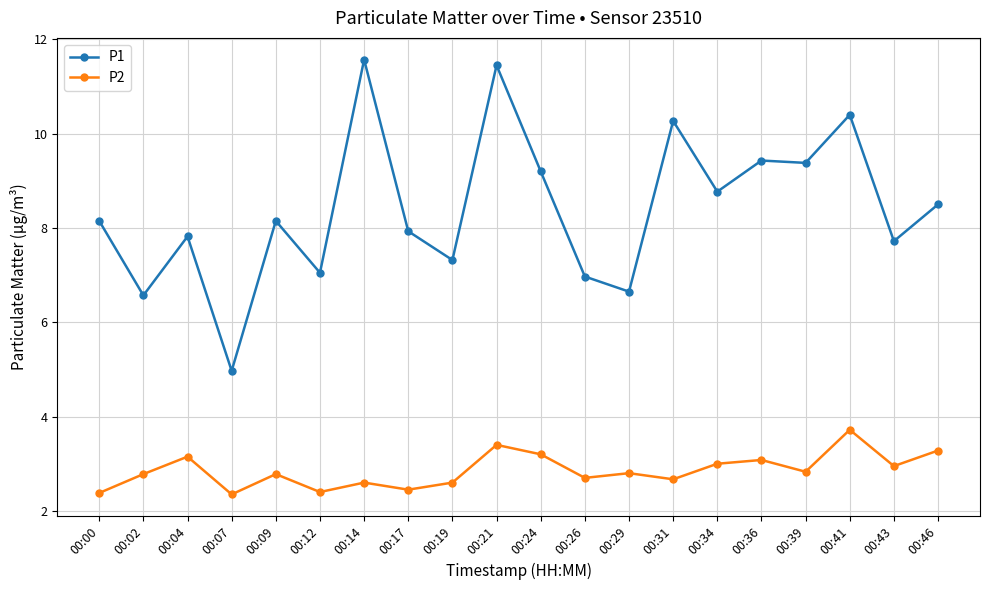

Which series has the widest spread of values?

P1